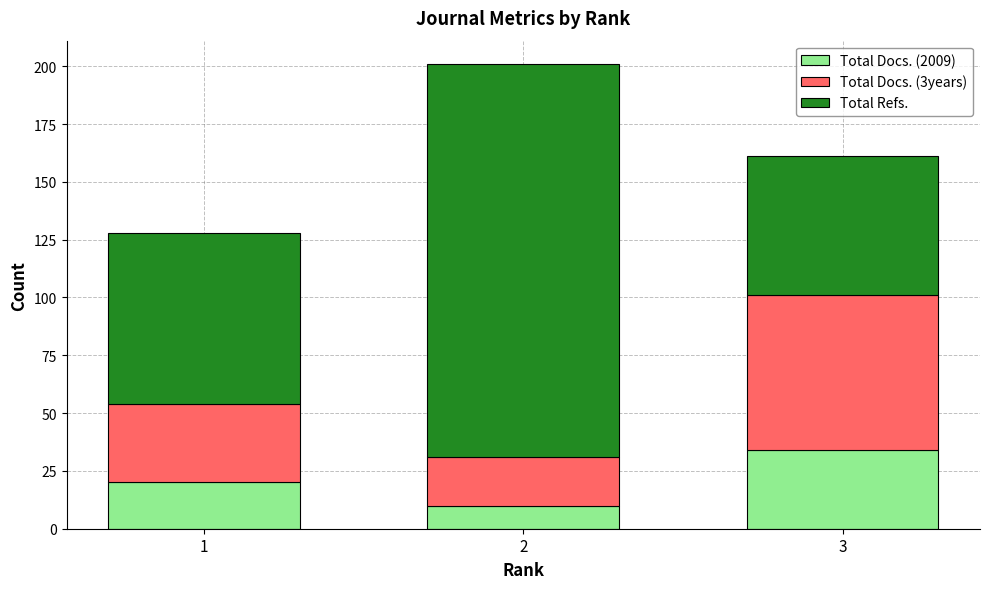

Rank the categories by Total Docs. (2009) value from highest to lowest.

3, 1, 2